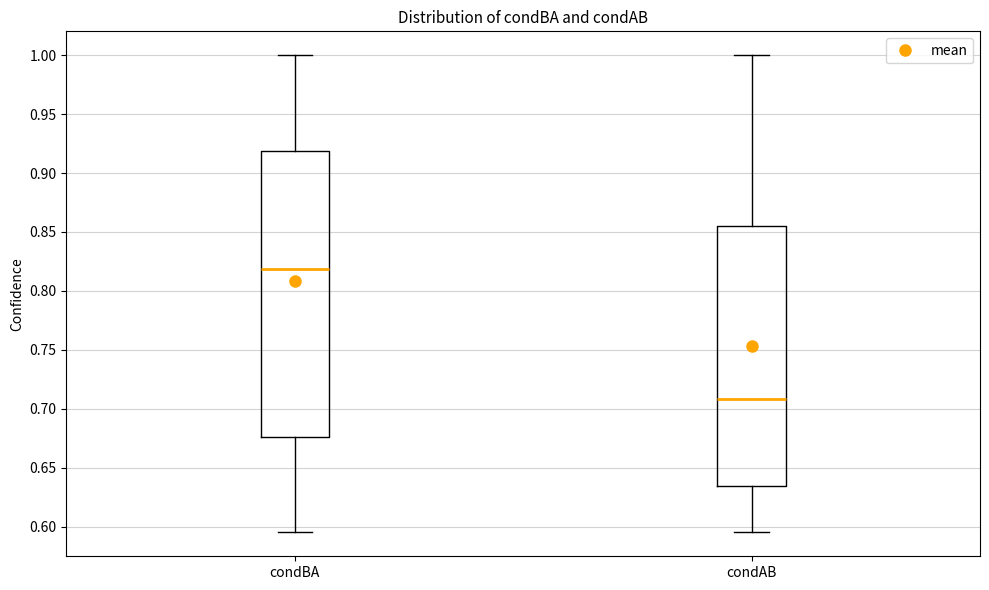

Which box is the tallest, from its lower edge to its upper edge?

condBA